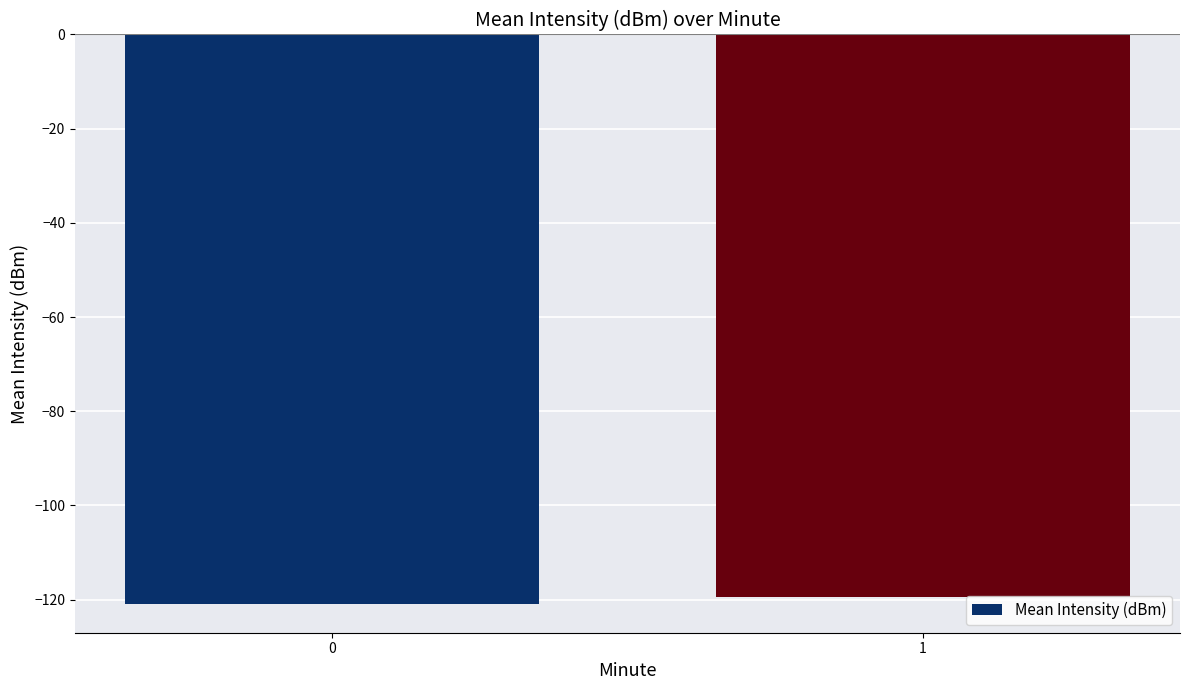

Does the chart contain any negative values?

Yes